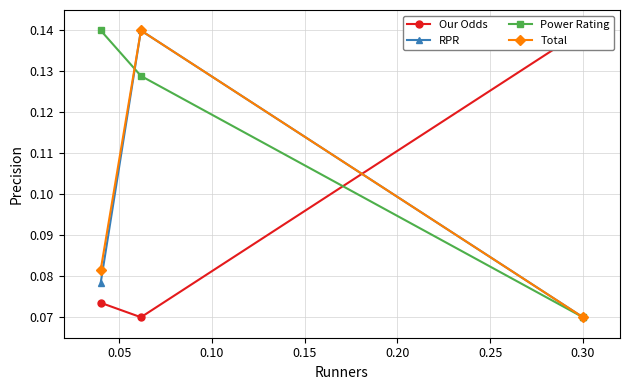

How many Total values are between 0 and 1?

3